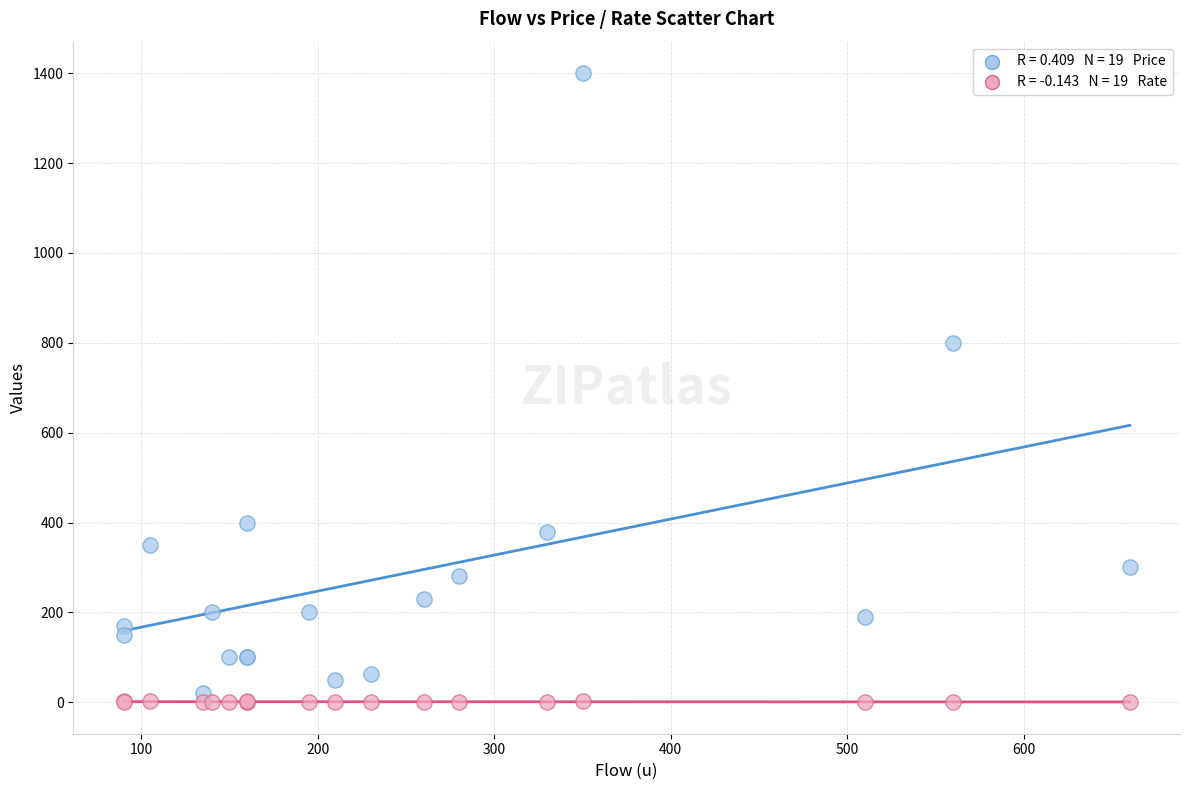

Across all series, what Y value is closest to 700?

800.0